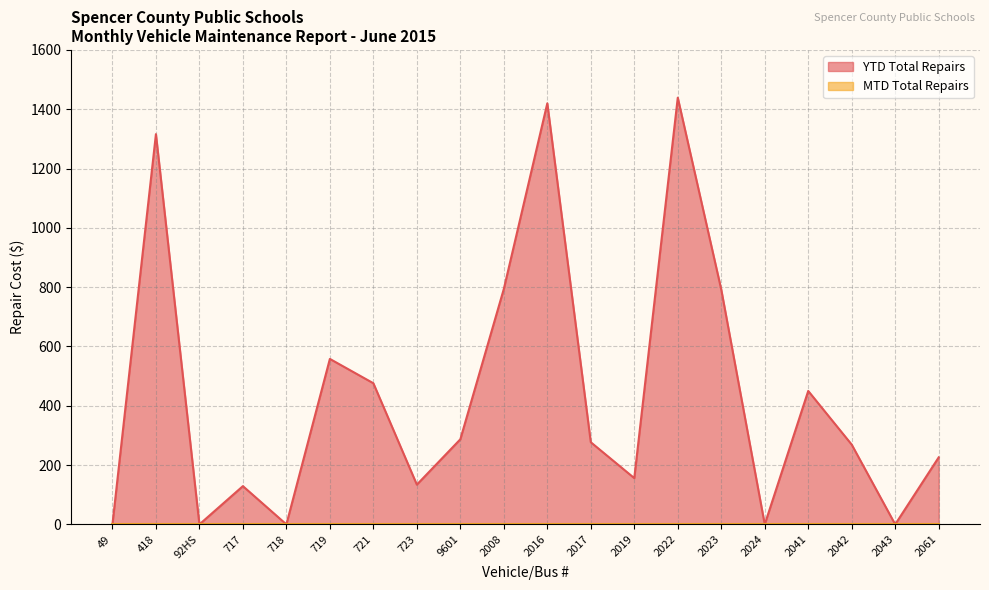

What is the change in value from 2008 to 2023?

-2